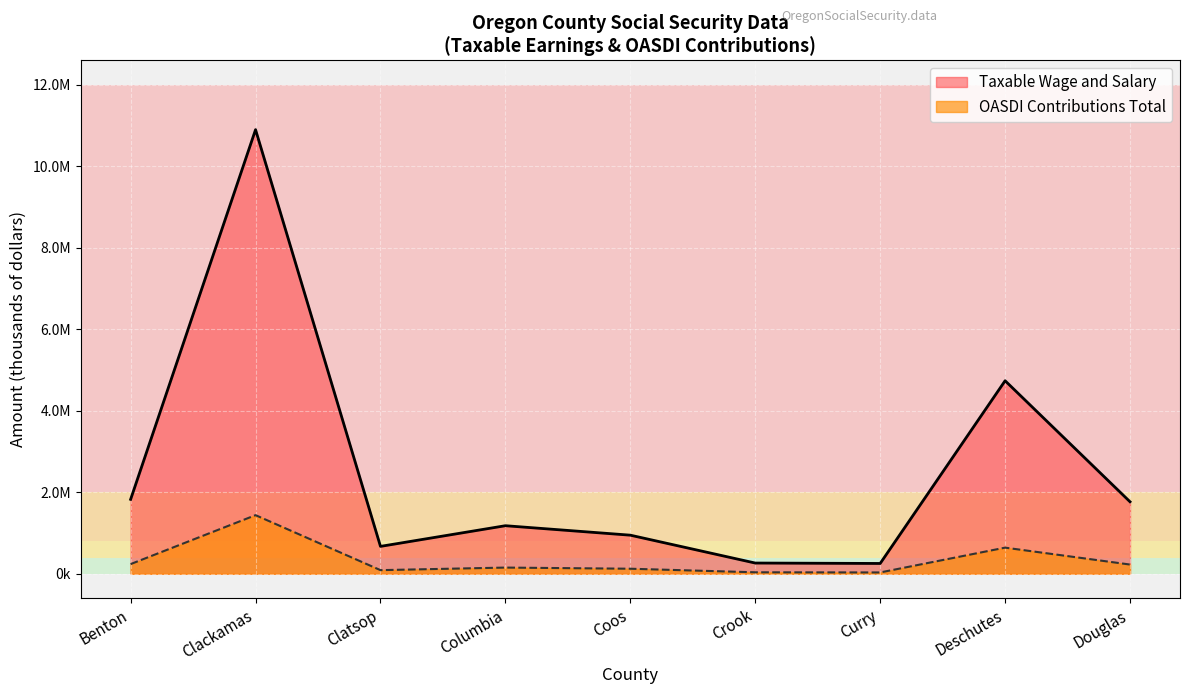

How many series are shown in this chart?

2